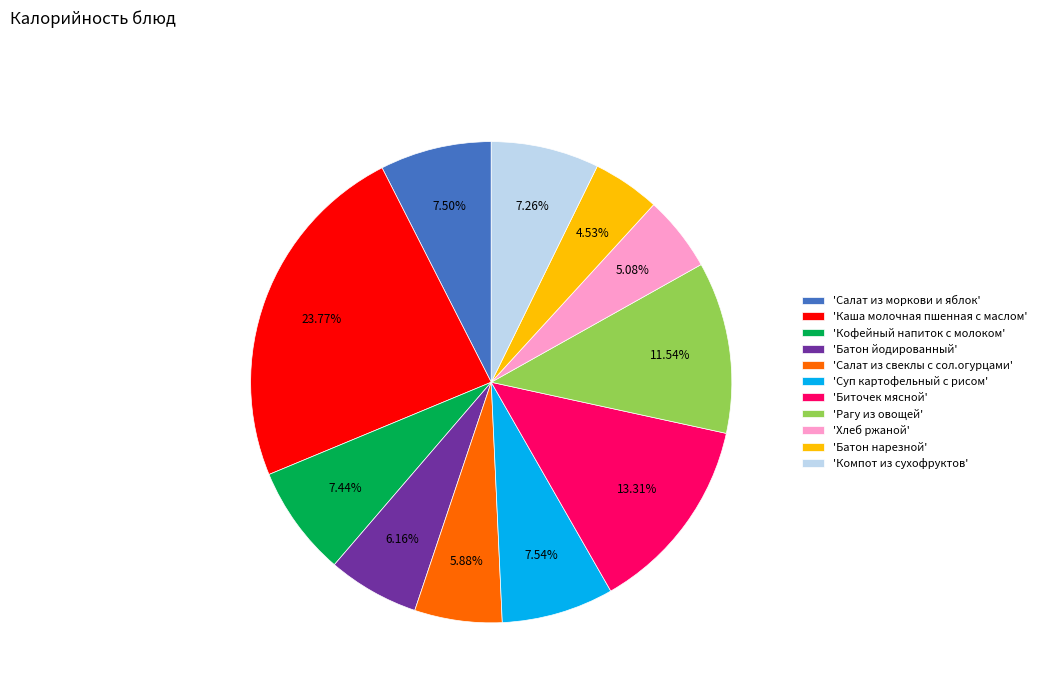

Is the sum of 'Батон нарезной' and 'Кофейный напиток с молоком' greater than half?

No